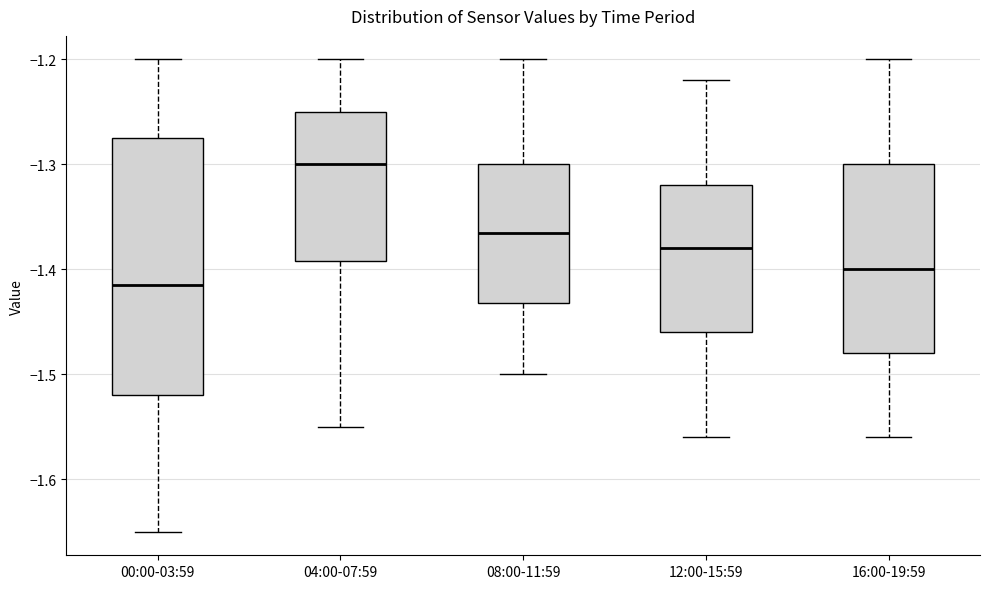

Where is the upper edge of the box for 08:00-11:59 on the y-axis? The values are not printed on the chart, so give them approximately, as read against the axis.

-1.30